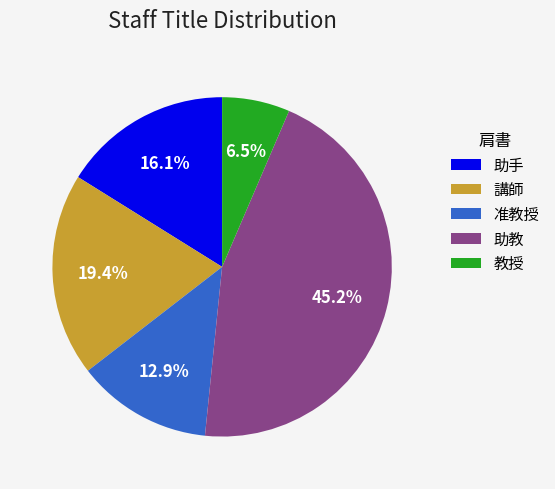

To the nearest percent, what is the combined percentage of 助教 and 講師?

65%